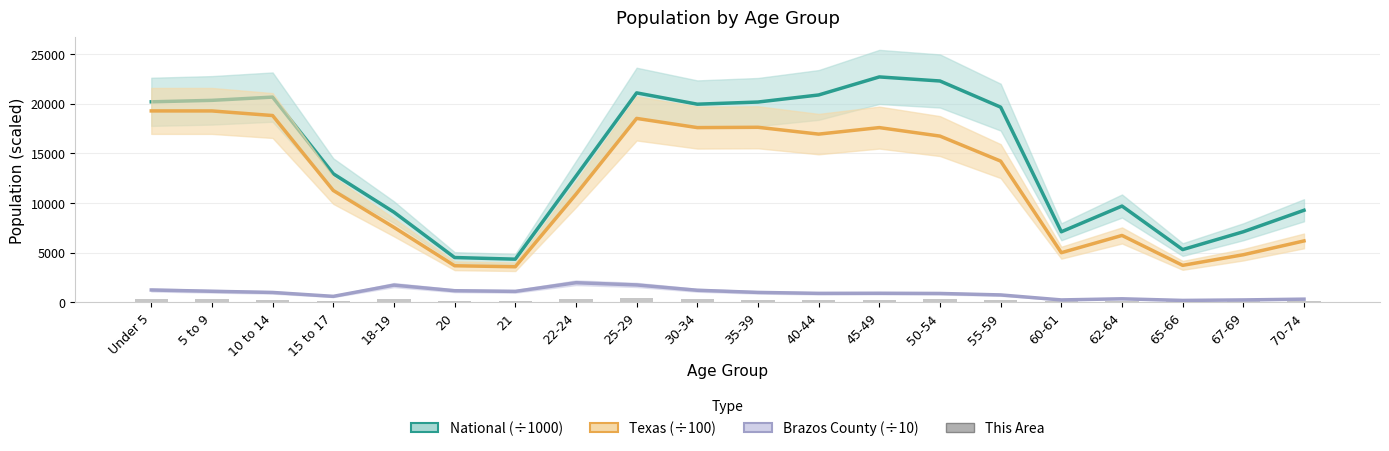

What is the smallest value displayed?

92.0